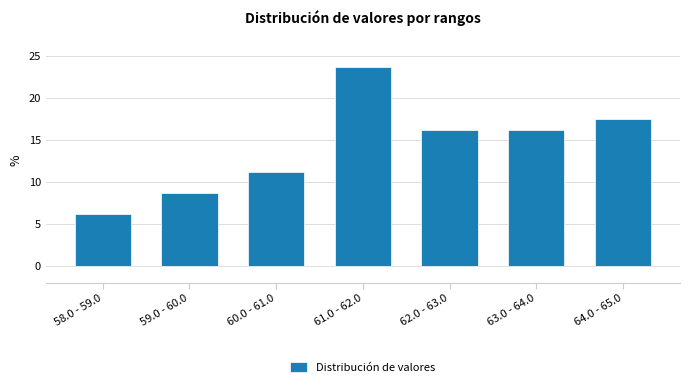

What is the label of the 3rd bar from the right?

62.0 - 63.0